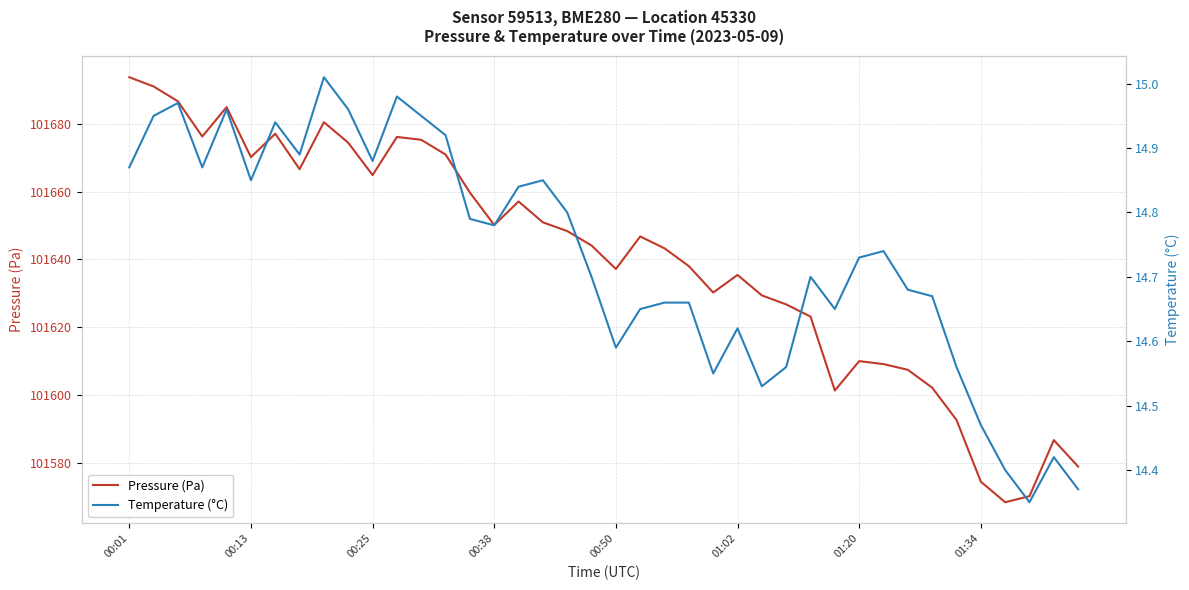

At which category is the sum across all series the highest?

00:01